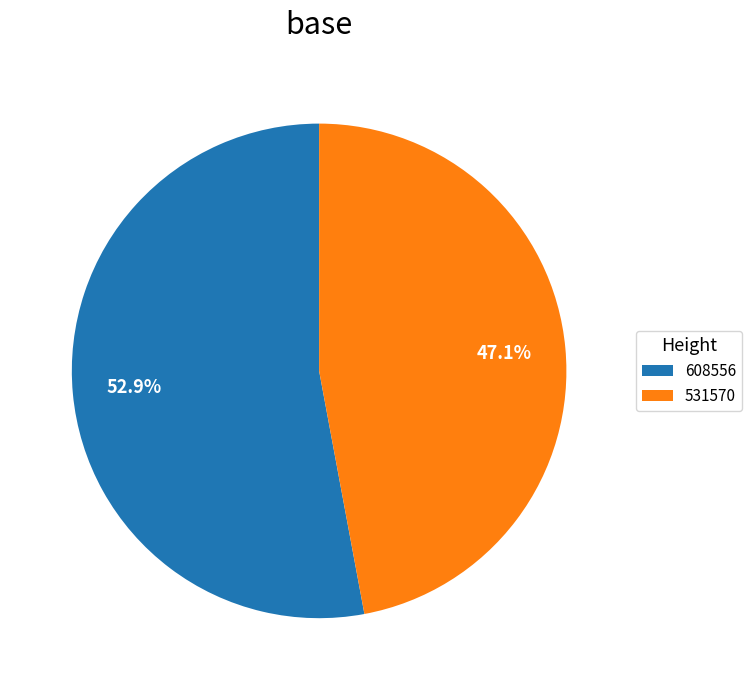

Rank the categories by value from lowest to highest.

531570, 608556